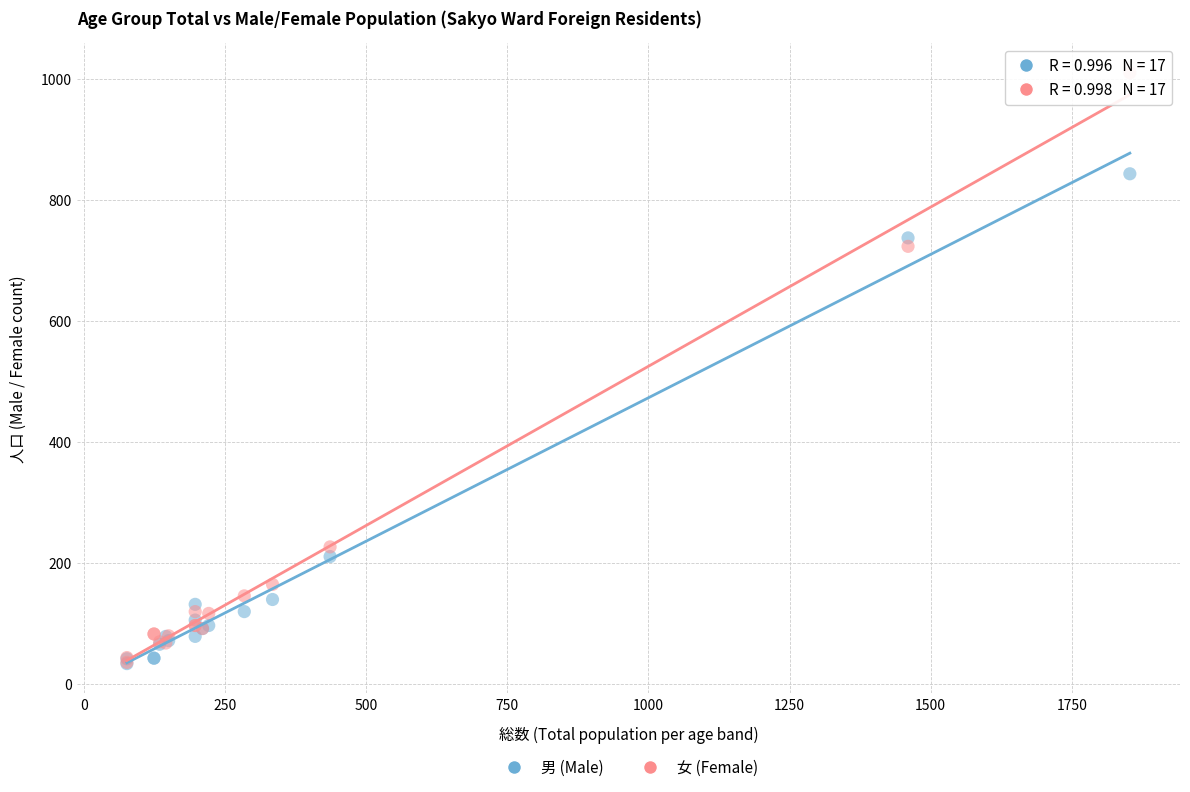

In the 女 (Female) series, what Y value is closest to 522?

723